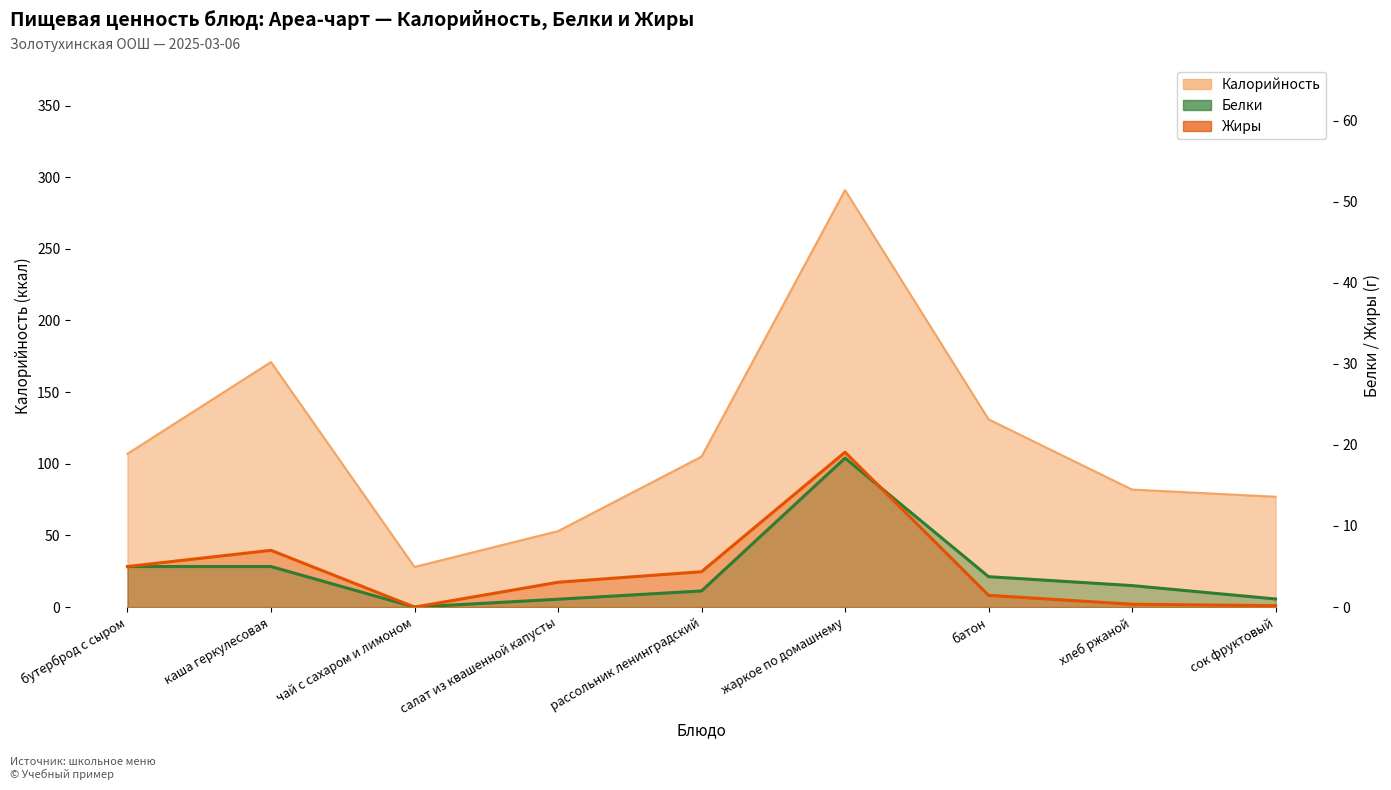

What is the difference between the Жиры values at рассольник ленинградский and батон?

2.9